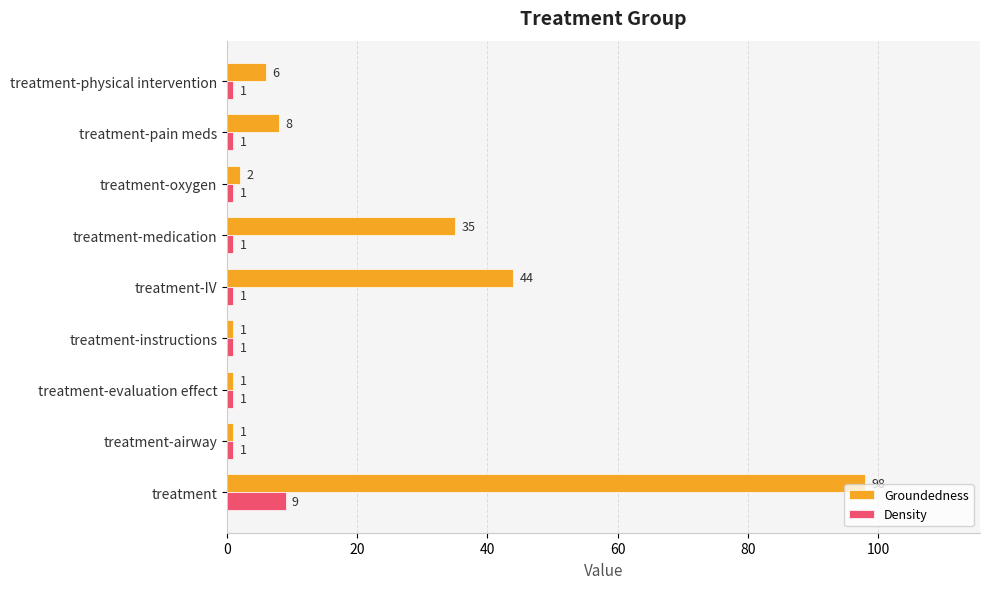

What is the approximate value of Groundedness at treatment-IV?

44